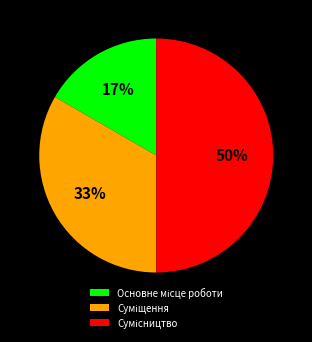

To the nearest percent, what is the average slice percentage?

33%